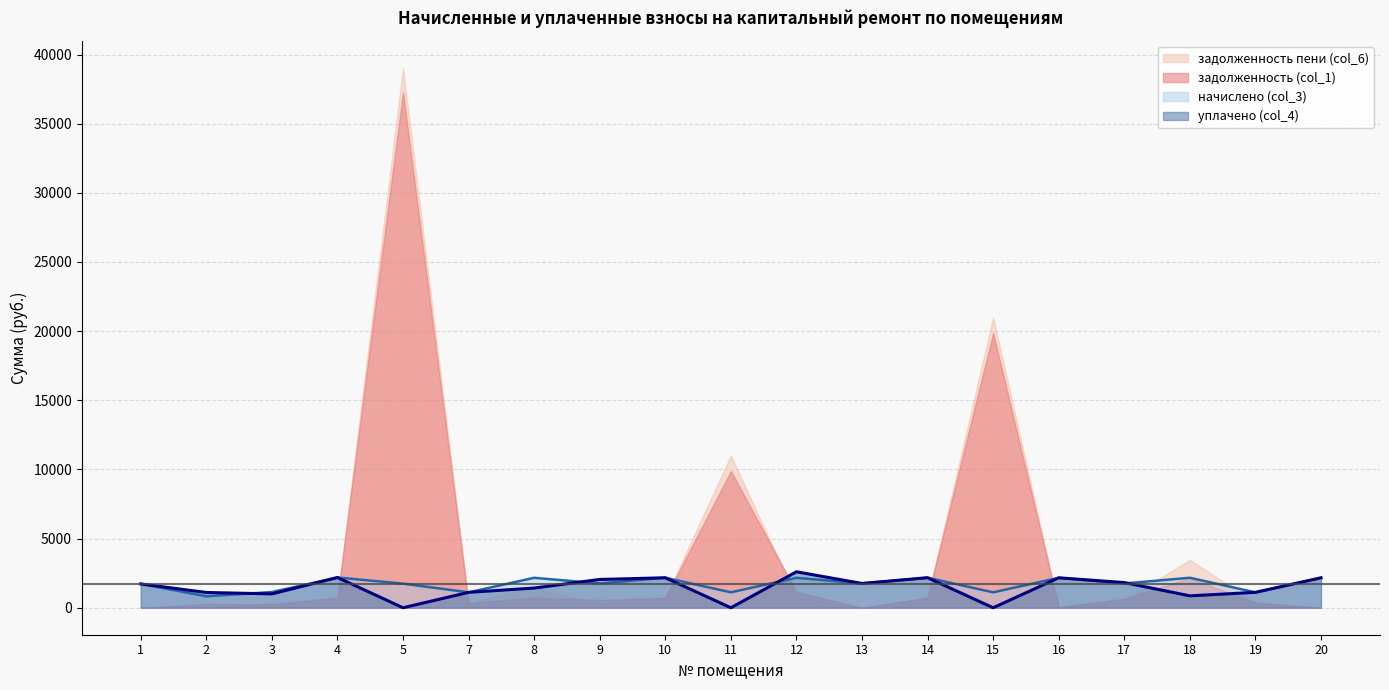

How many series are shown in this chart?

4